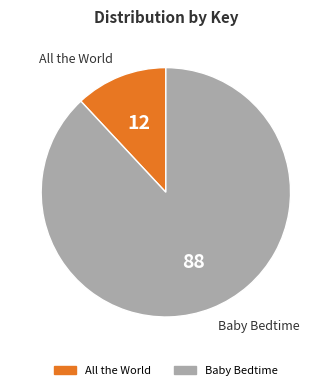

Do All the World and Baby Bedtime together represent more than half of the pie?

Yes